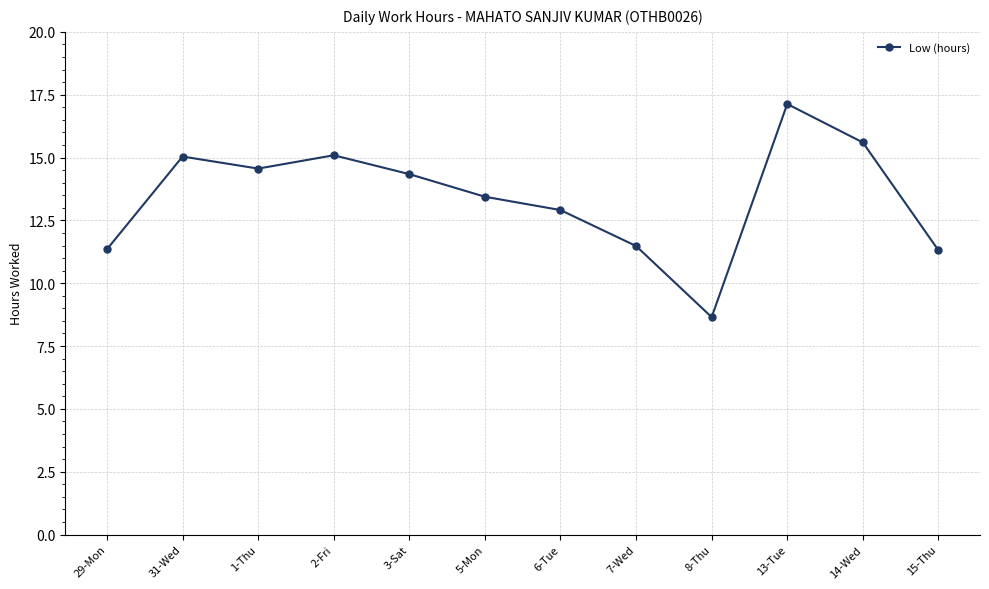

True or false: there are more than 0 points higher than both neighbors.

True